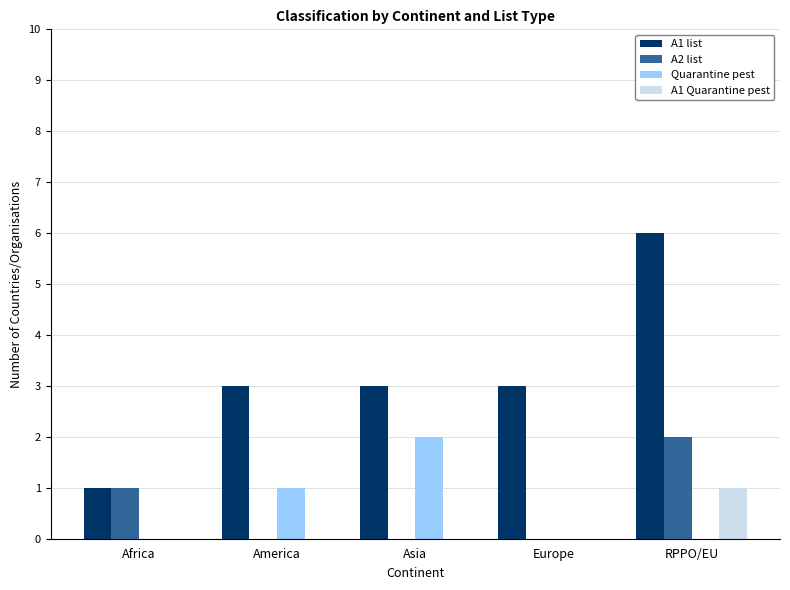

What is the total value across all series at Europe?

3